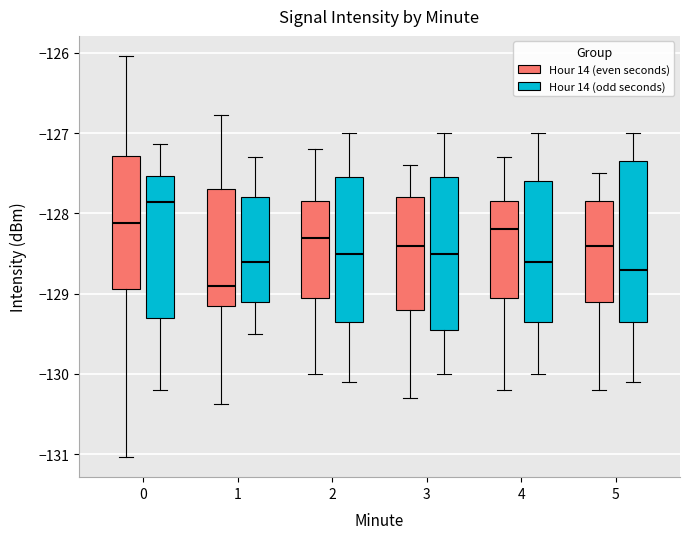

Which box's median line is the lowest?

1 (Hour 14 (even seconds))